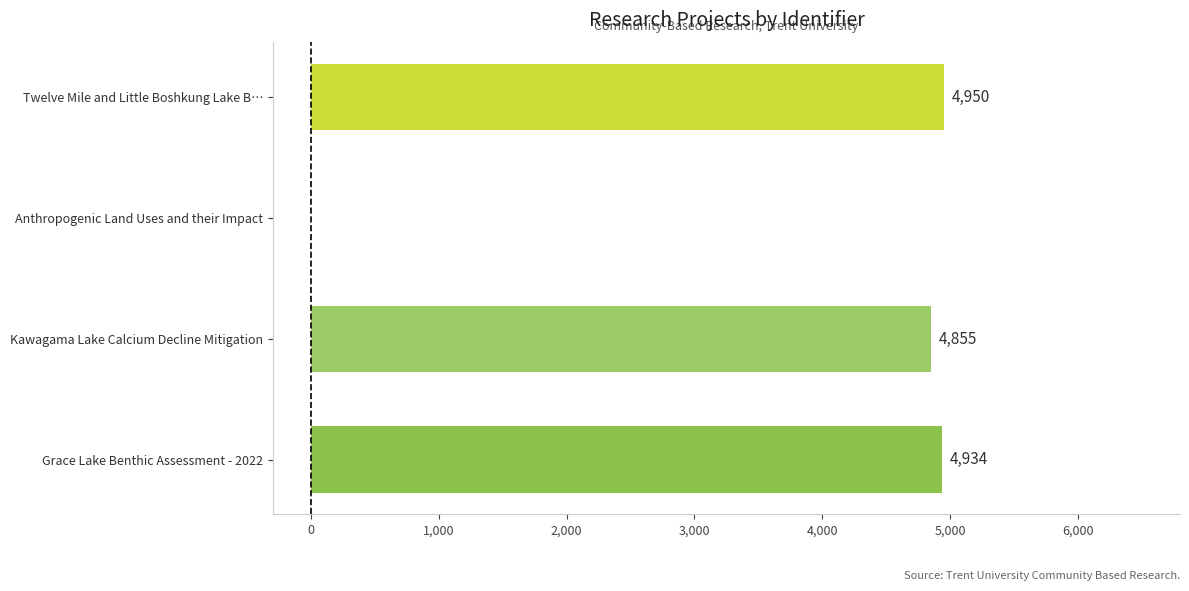

Are the bars horizontal?

Yes